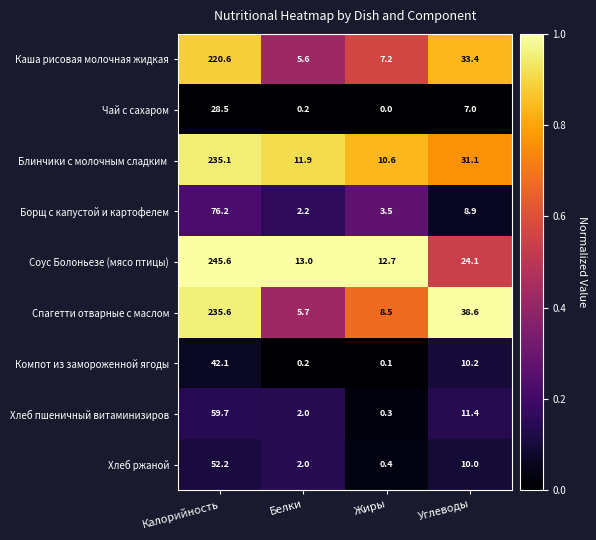

What is the greatest value displayed?

245.6